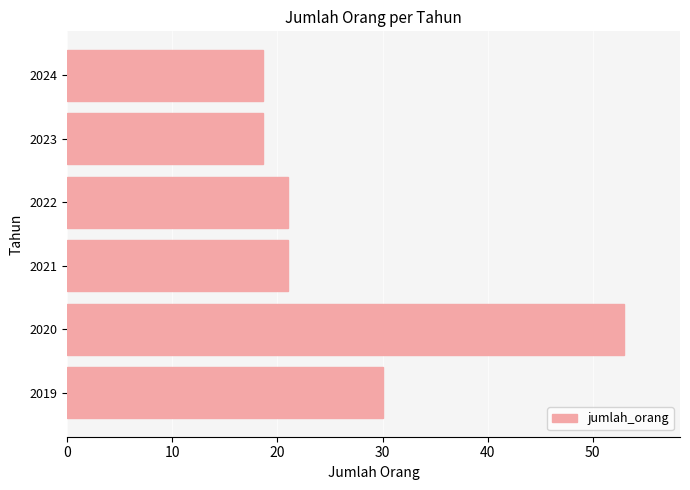

What is the average value?

27.0